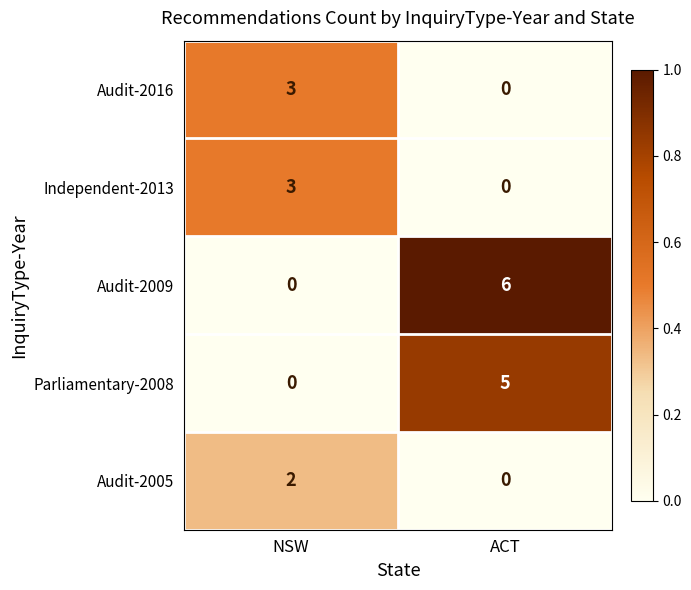

What is the sum of all Audit-2016 values?

3